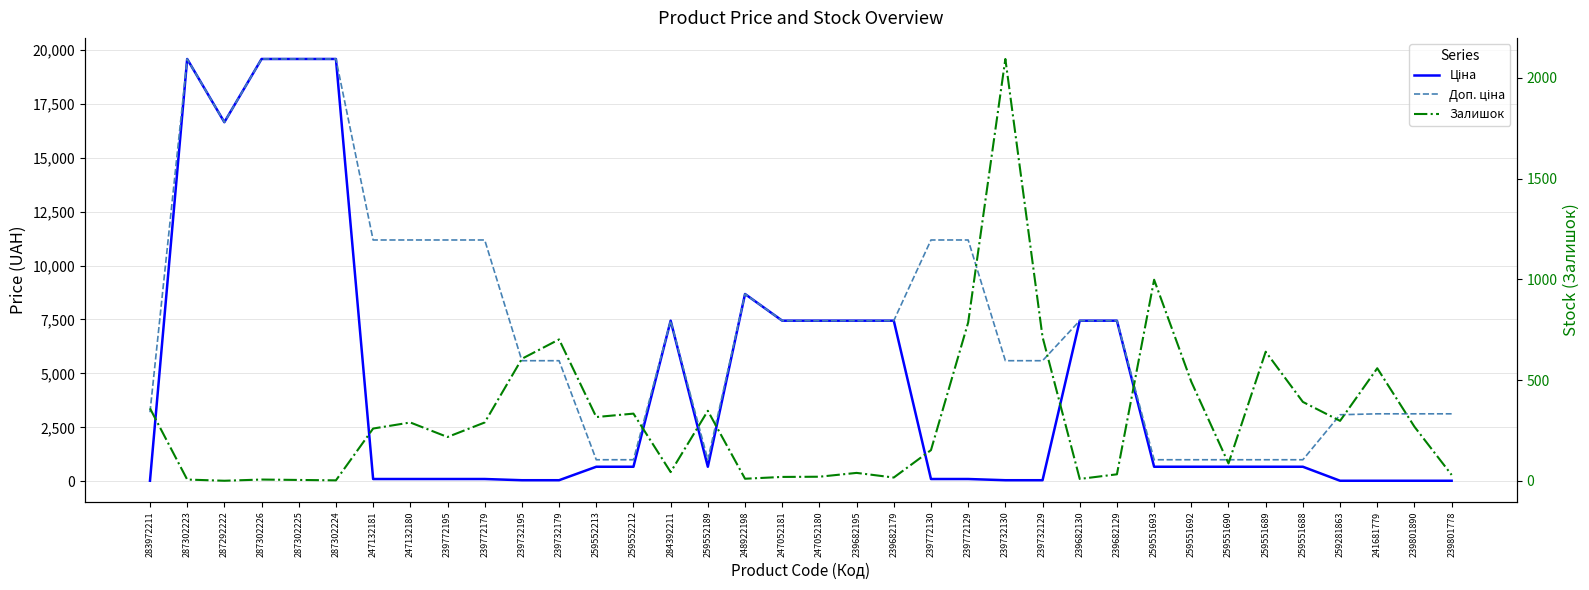

Which has a higher value, 239732129 or 259551690?

259551690